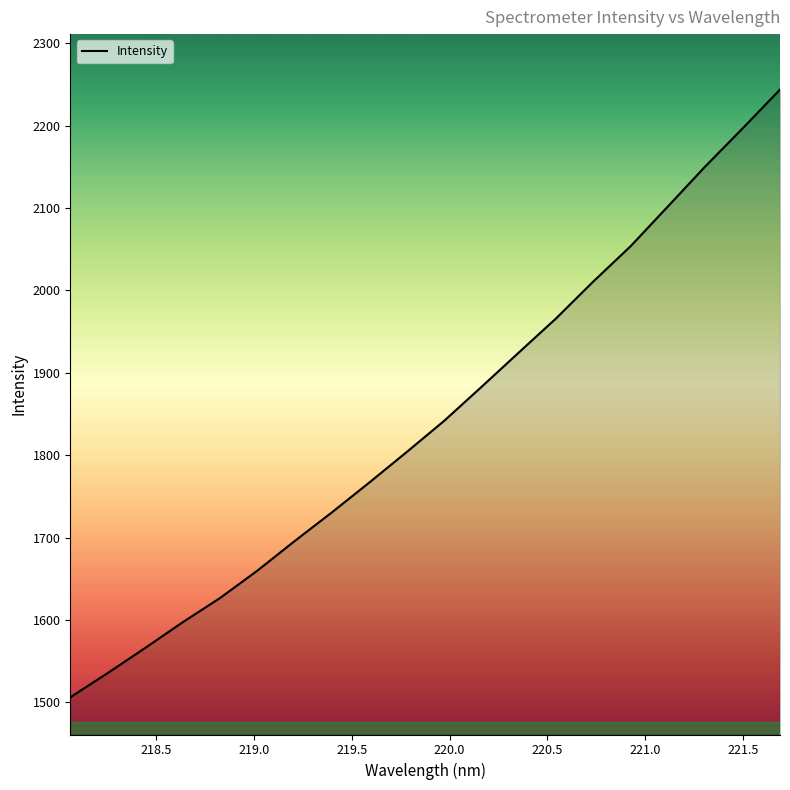

Count the number of values greater than 1841.

10